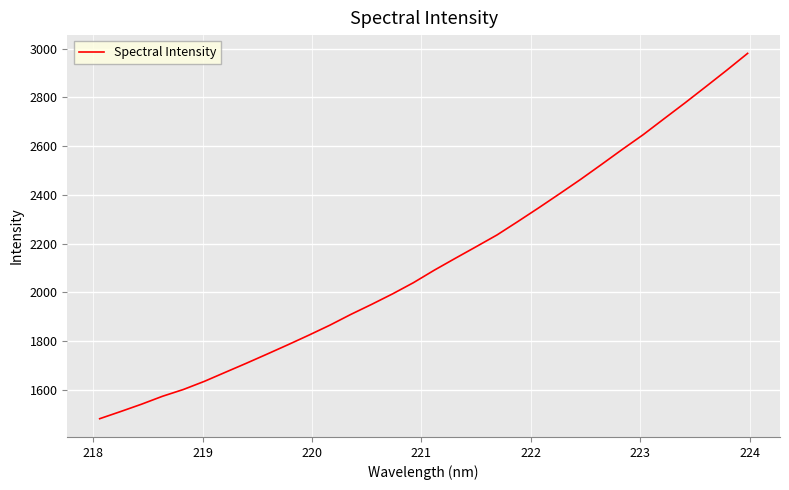

What is the minimum value shown in the chart?

1482.1